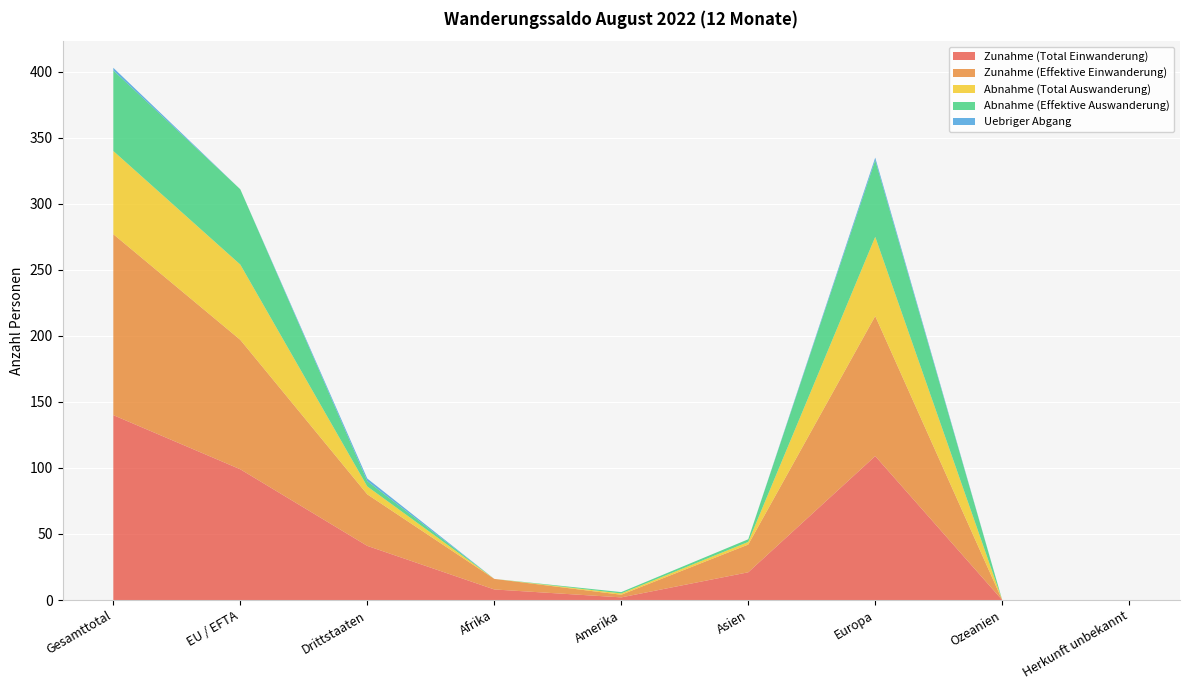

Reading left to right, what are all the values shown in this chart?

Zunahme (Total Einwanderung): 140	99	41	8	2	21	109	0	0
Zunahme (Effektive Einwanderung): 137	98	39	8	2	21	106	0	0
Abnahme (Total Auswanderung): 63	57	6	0	1	2	60	0	0
Abnahme (Effektive Auswanderung): 61	57	4	0	1	2	58	0	0
Uebriger Abgang: 2	0	2	0	0	0	2	0	0